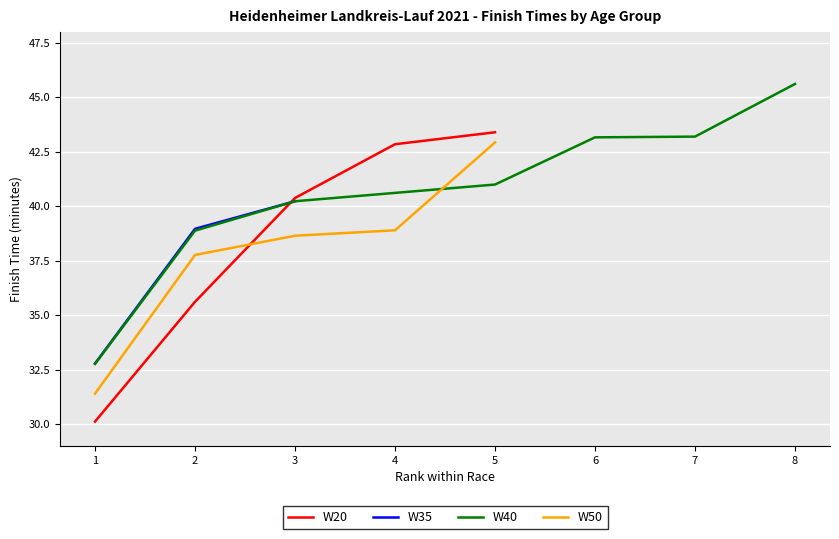

How many series are shown in this chart?

4